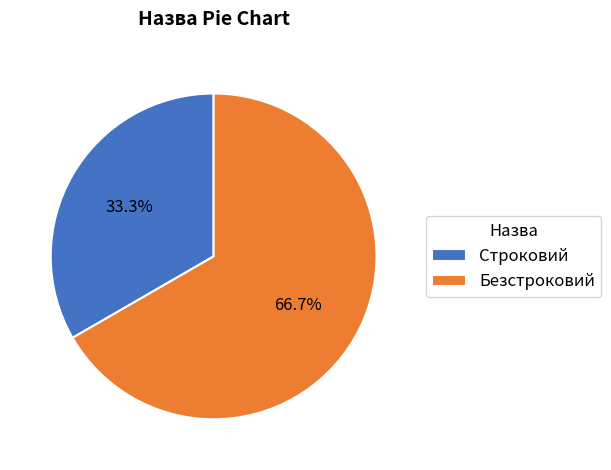

To the nearest percent, what percentage of the pie is Строковий?

33%